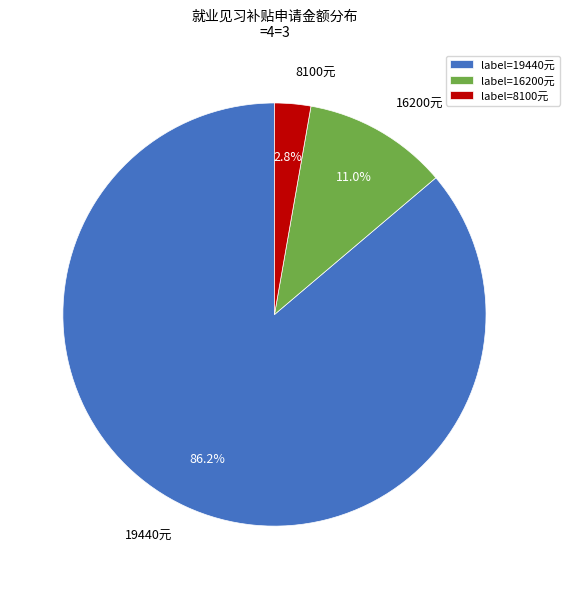

What percentage is NOT represented by 19440元?

13.8%